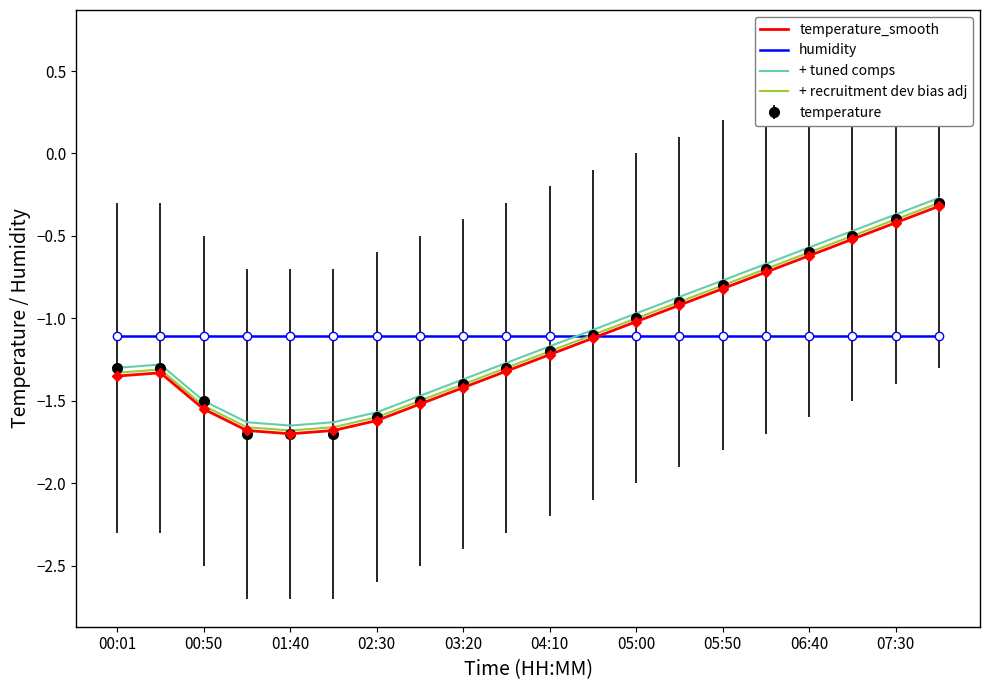

What is the maximum value shown in the chart?

-0.3